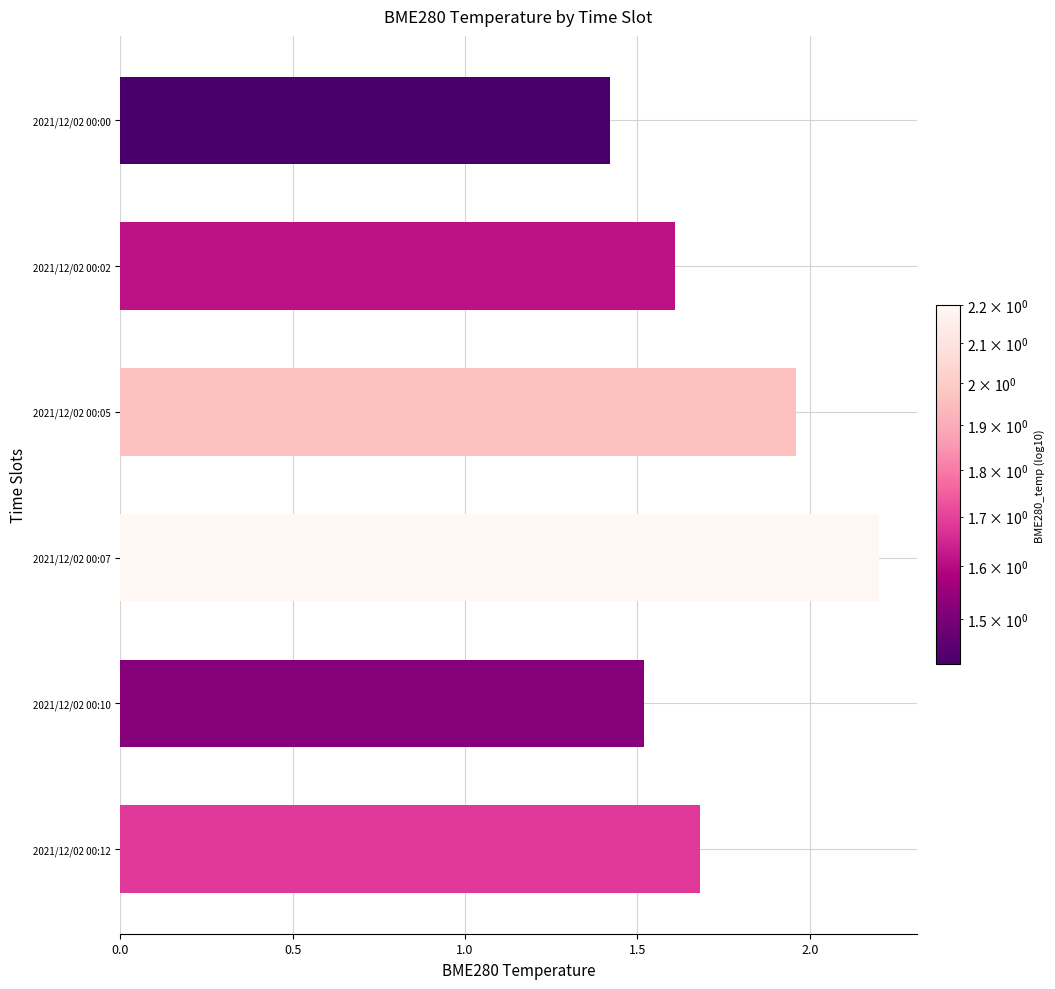

What value does the data have at 2021/12/02 00:07?

2.2